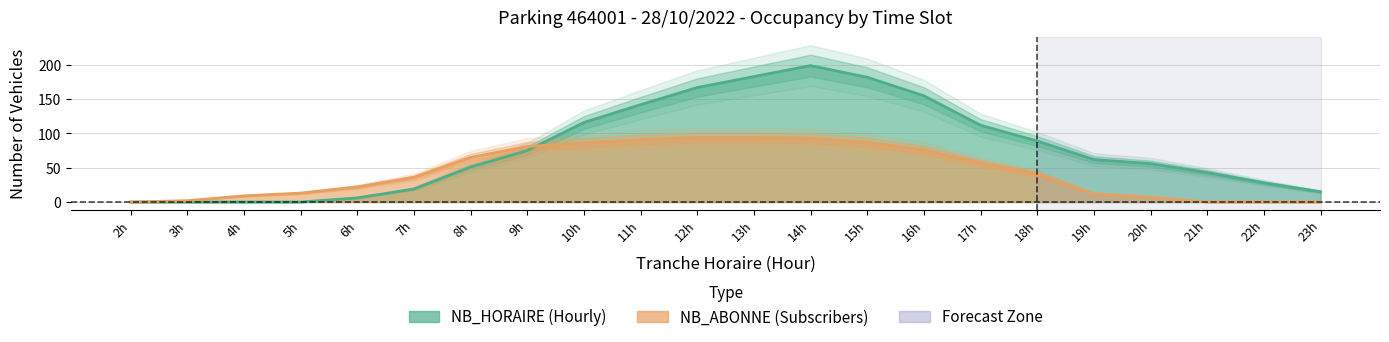

What is the maximum value shown in the chart?

199